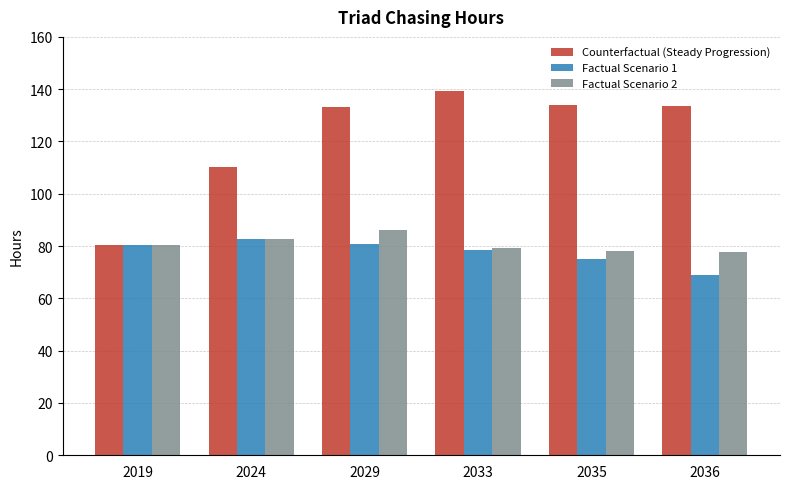

Which series has the largest total across all categories?

Counterfactual (Steady Progression)